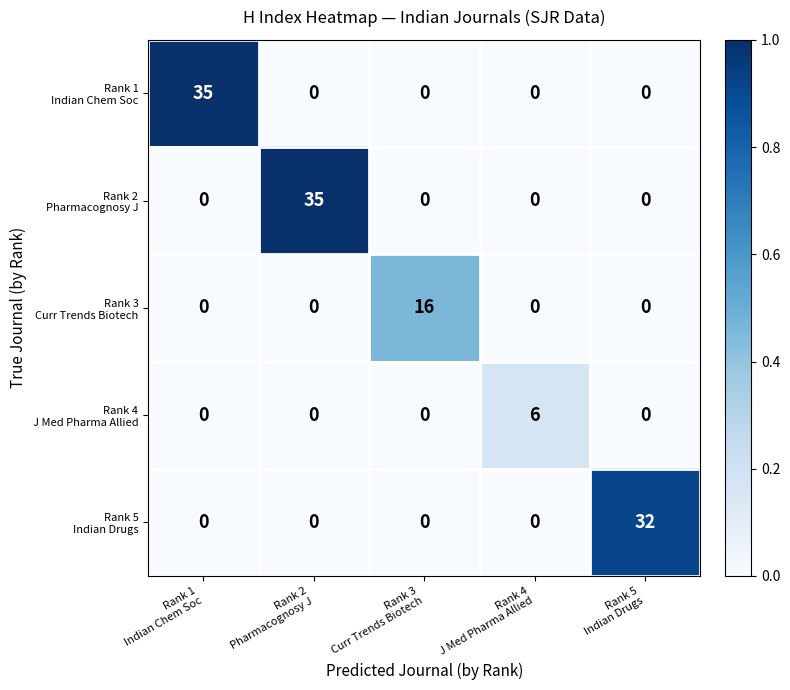

How many categories are shown in the chart?

5